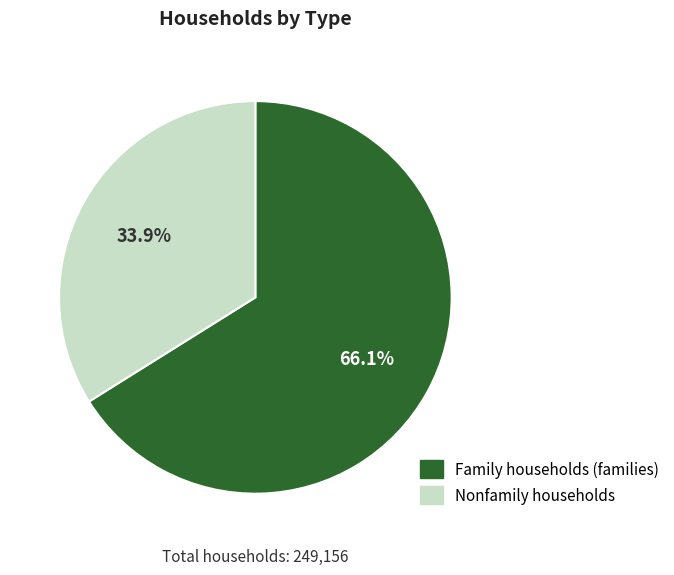

Rank the categories by value from highest to lowest.

Family households (families), Nonfamily households